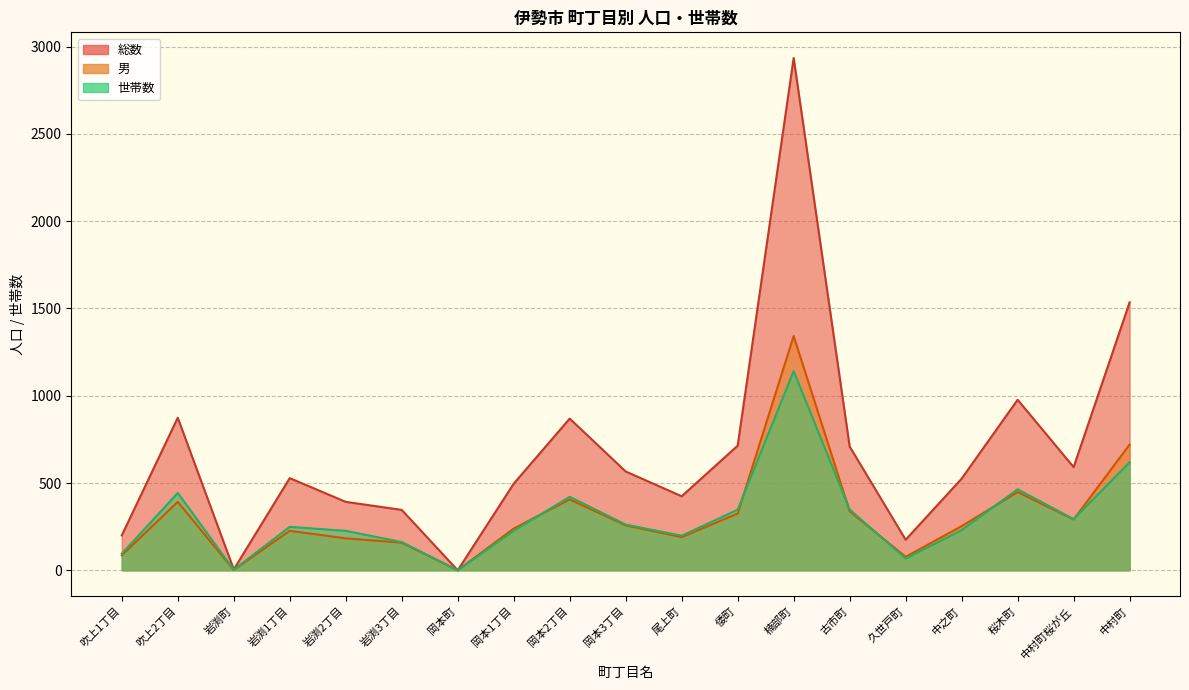

At which category does 総数 reach its first local peak?

吹上2丁目